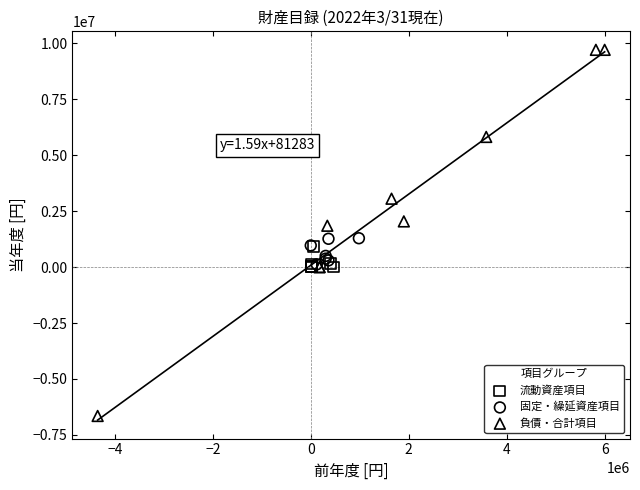

Which series has the largest Y range (max minus min)?

負債・合計項目